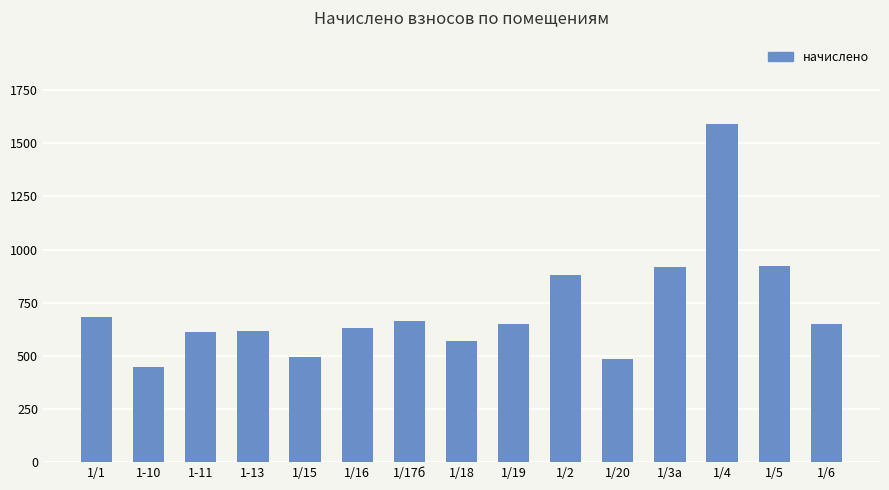

Which label corresponds to the largest value in the chart?

1/4